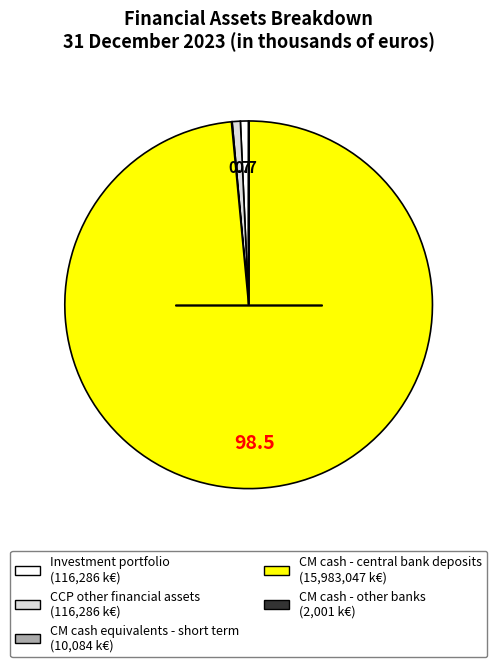

Is there any slice that represents more than half of the pie?

Yes